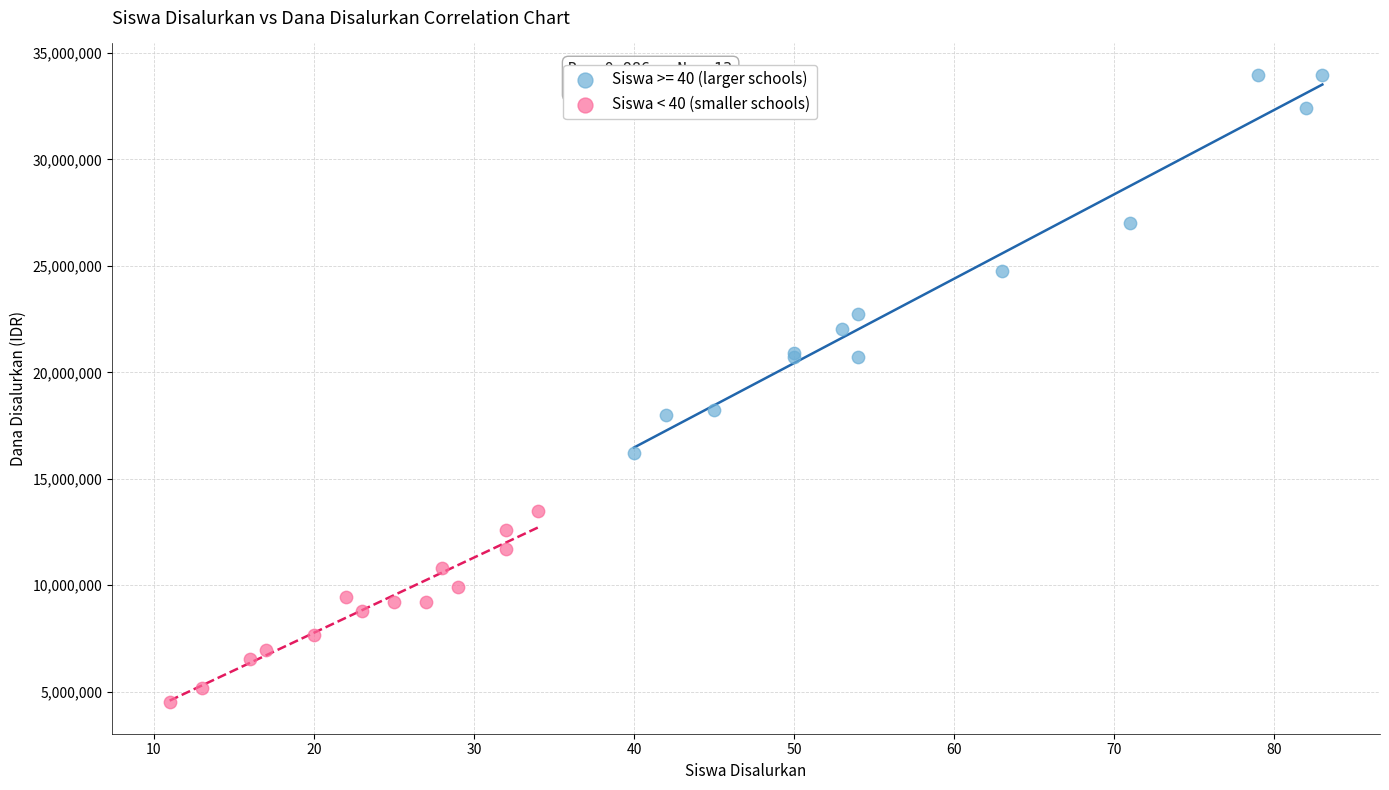

Which series contains the lowest Y value?

Siswa < 40 (smaller schools)